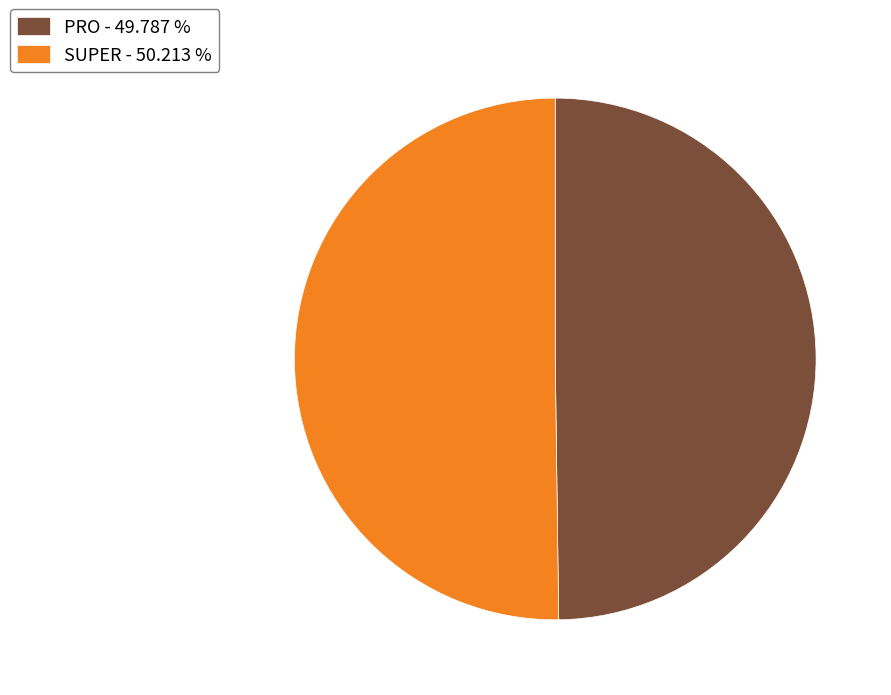

Approximately how many times larger is the value at PRO - 49.787 % compared to SUPER - 50.213 %?

1.0